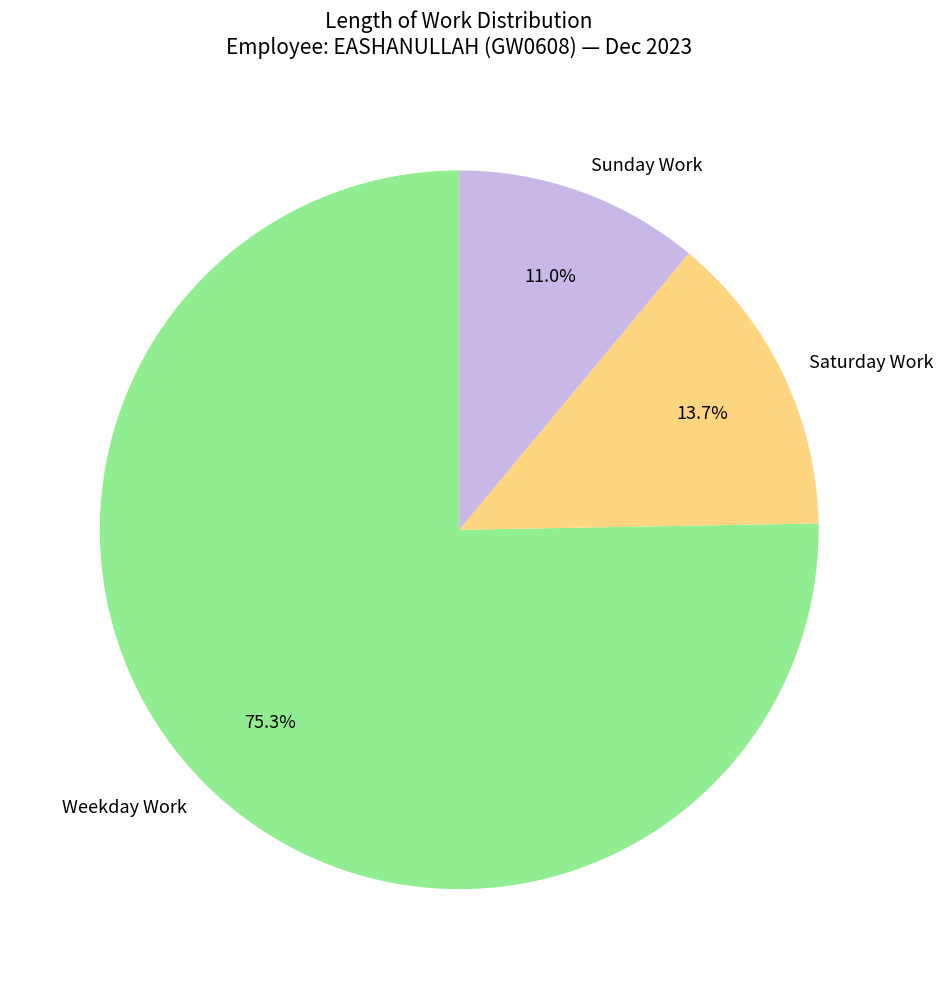

What is the smallest slice in the pie chart?

Sunday Work